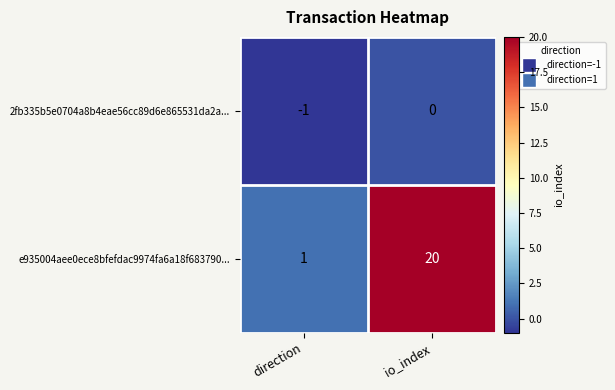

Reading left to right, list all the values displayed in this chart.

2fb335b5e0704a8b4eae56cc89d6e865531da2a...: -1	0
e935004aee0ece8bfefdac9974fa6a18f683790...: 1	20